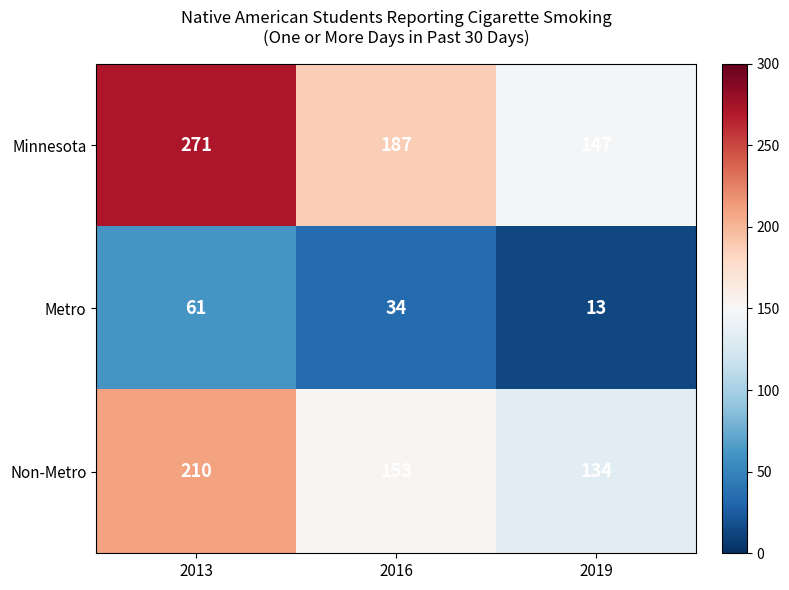

Count the number of categories in the chart.

3